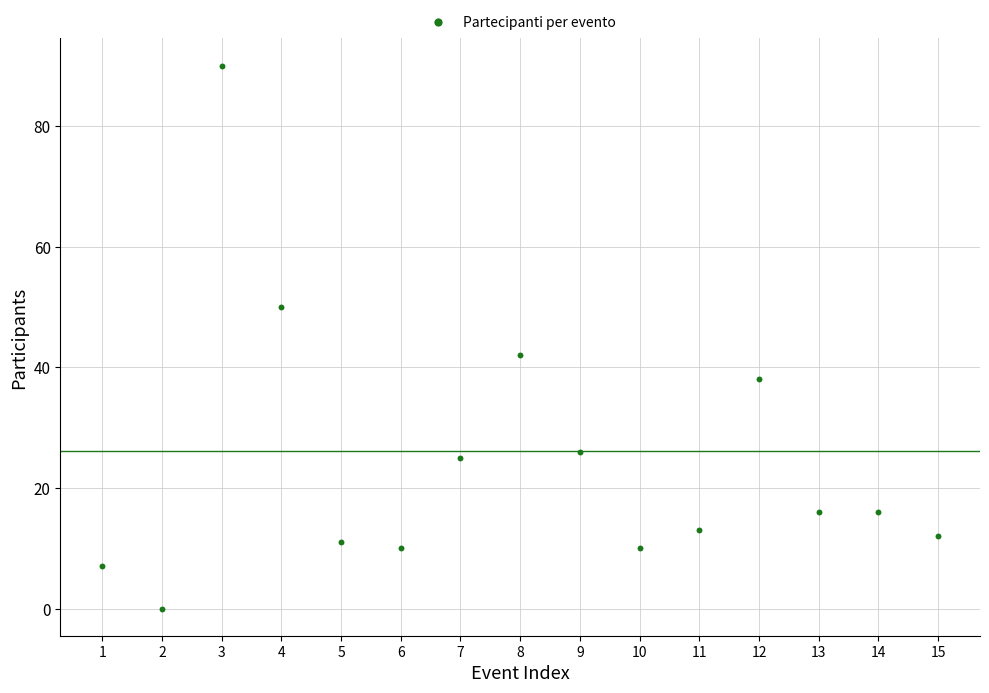

What Y value in the scatter plot is closest to 45?

42